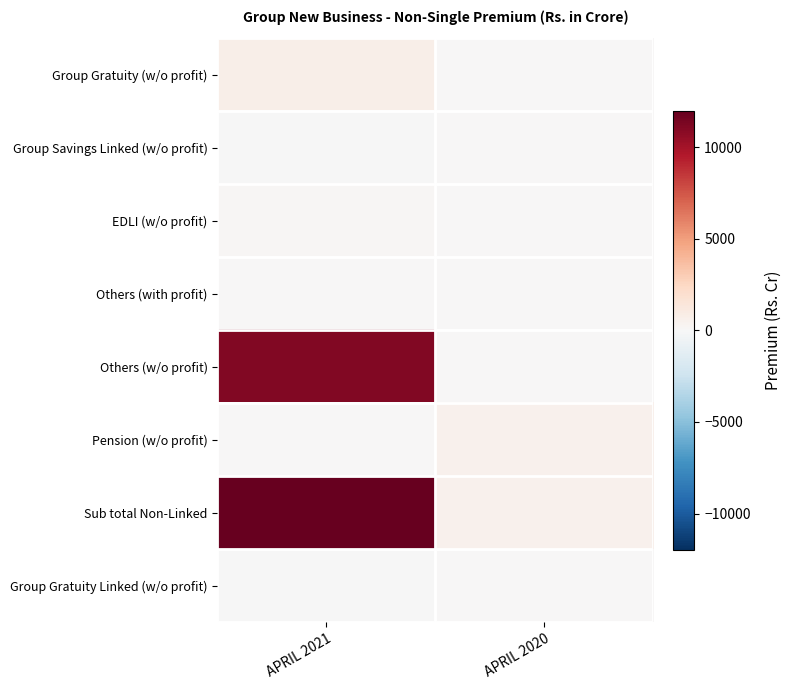

At which category is the sum across all series the highest?

APRIL 2021